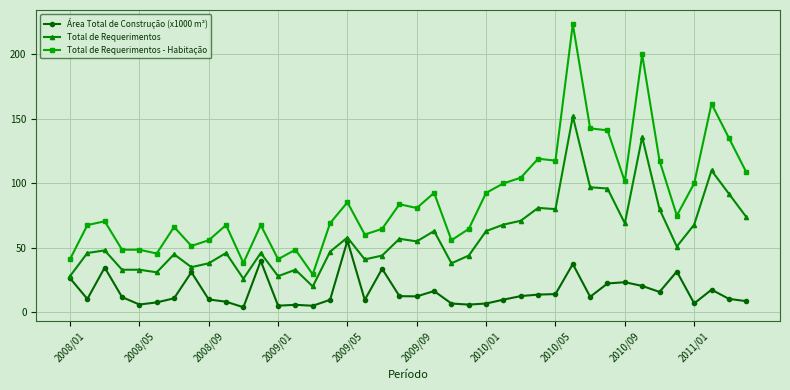

True or false: Total de Requerimentos - Habitação and Total de Requerimentos cross at least once.

False